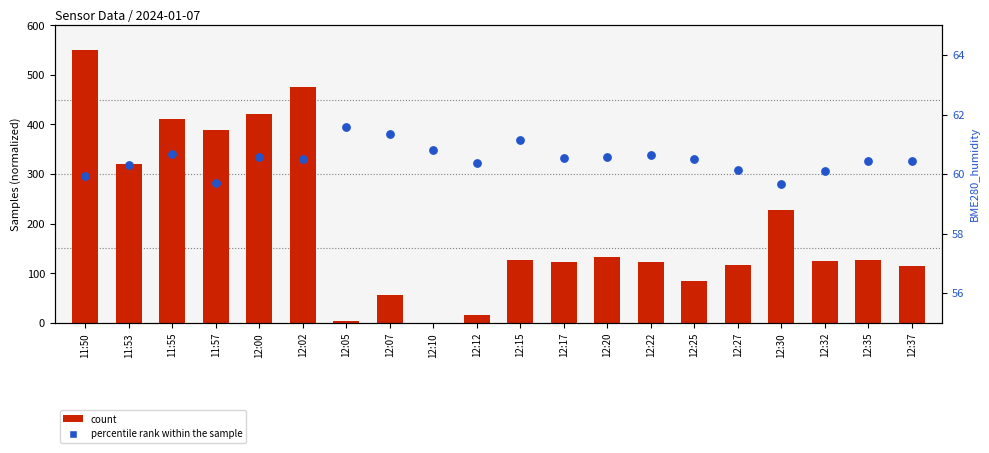

Is the value of count at 12:00 greater than the value of percentile rank within the sample at 12:17?

Yes